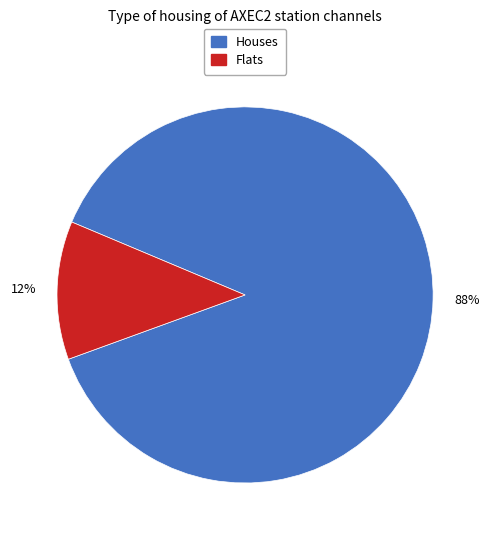

To the nearest percent, what is the average slice percentage?

50%